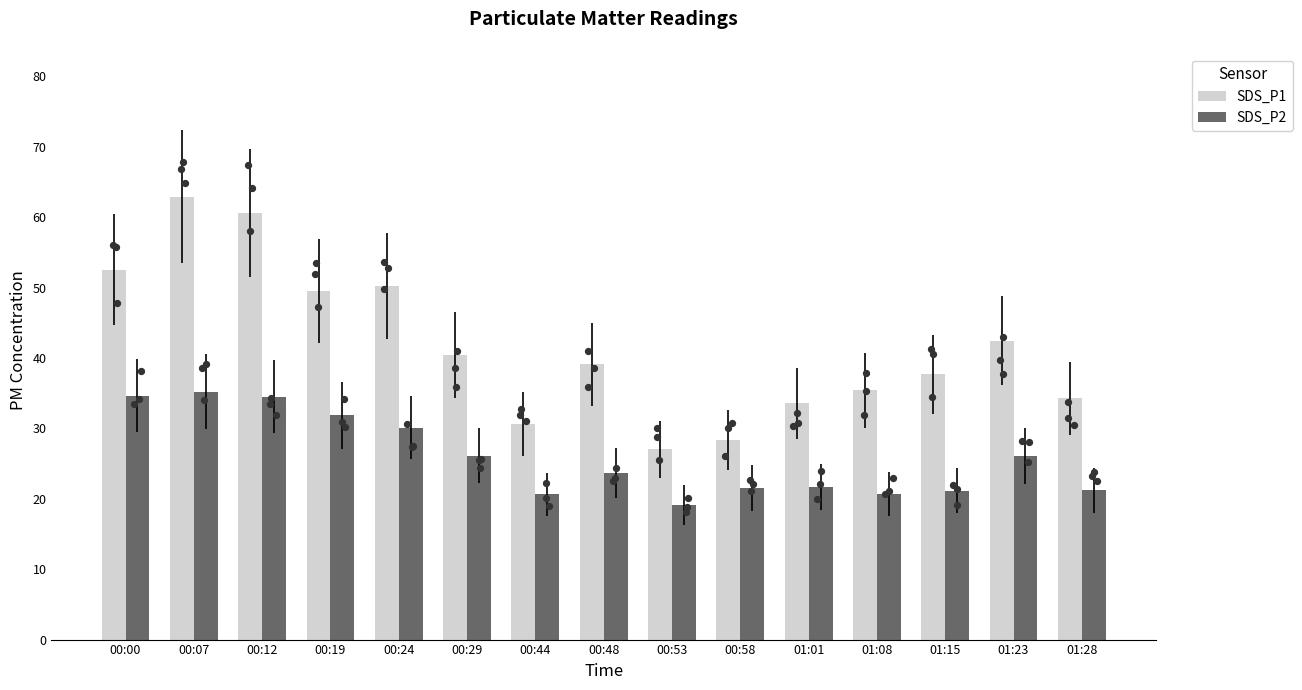

What are all the series names shown in the legend?

SDS_P1, SDS_P2